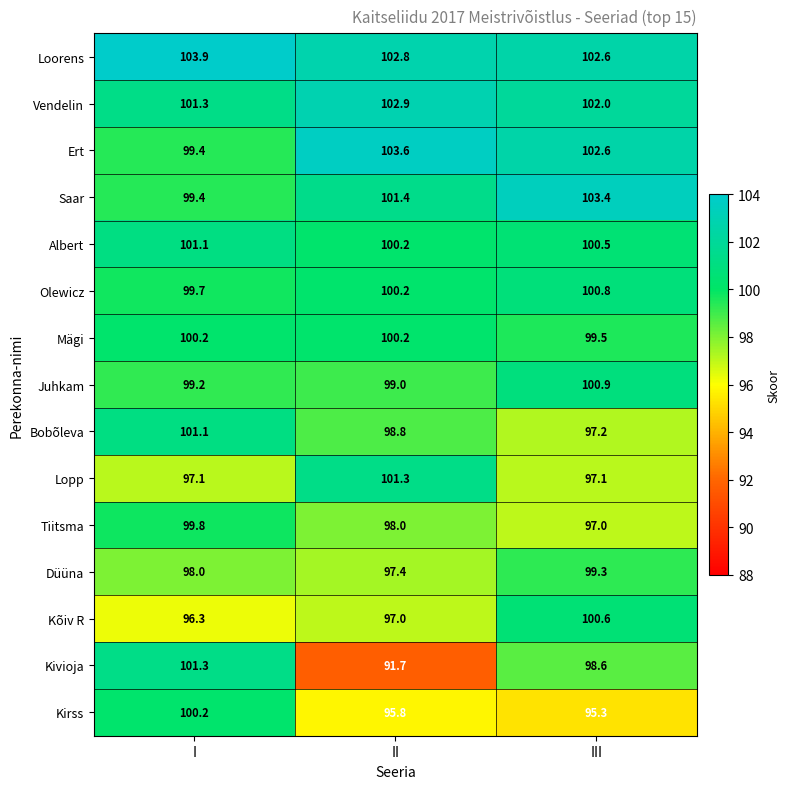

What is the total value across all series at III?

1497.4